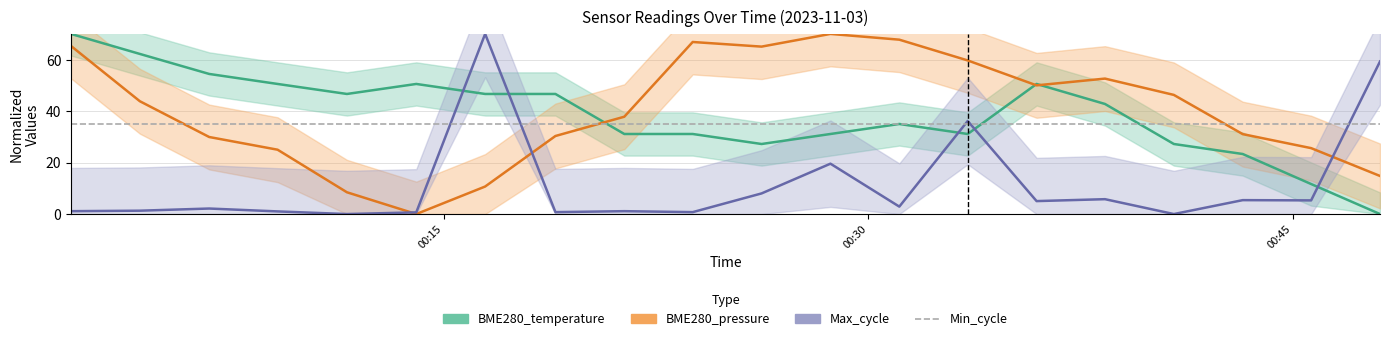

True or false: BME280_pressure_norm has a value of 35.2 at 2023/11/03 00:45:39.

False